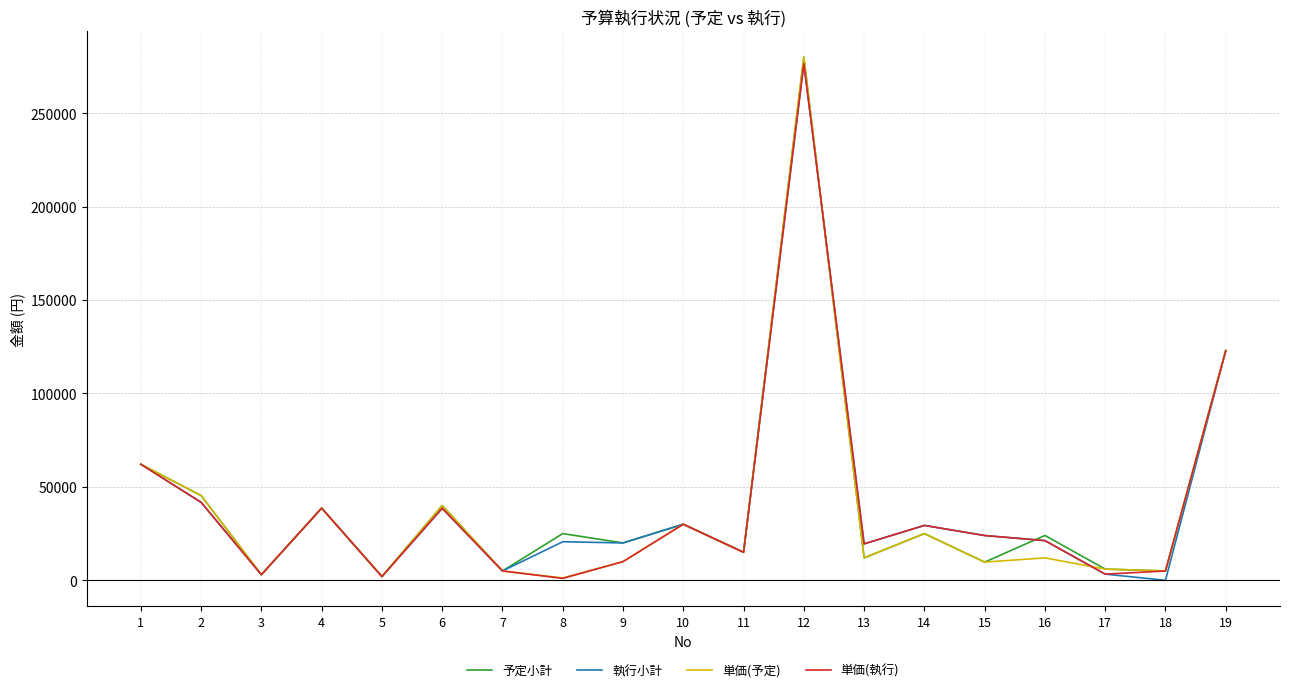

What is the difference between the maximum and second lowest values in the 単価(執行) series?

274540